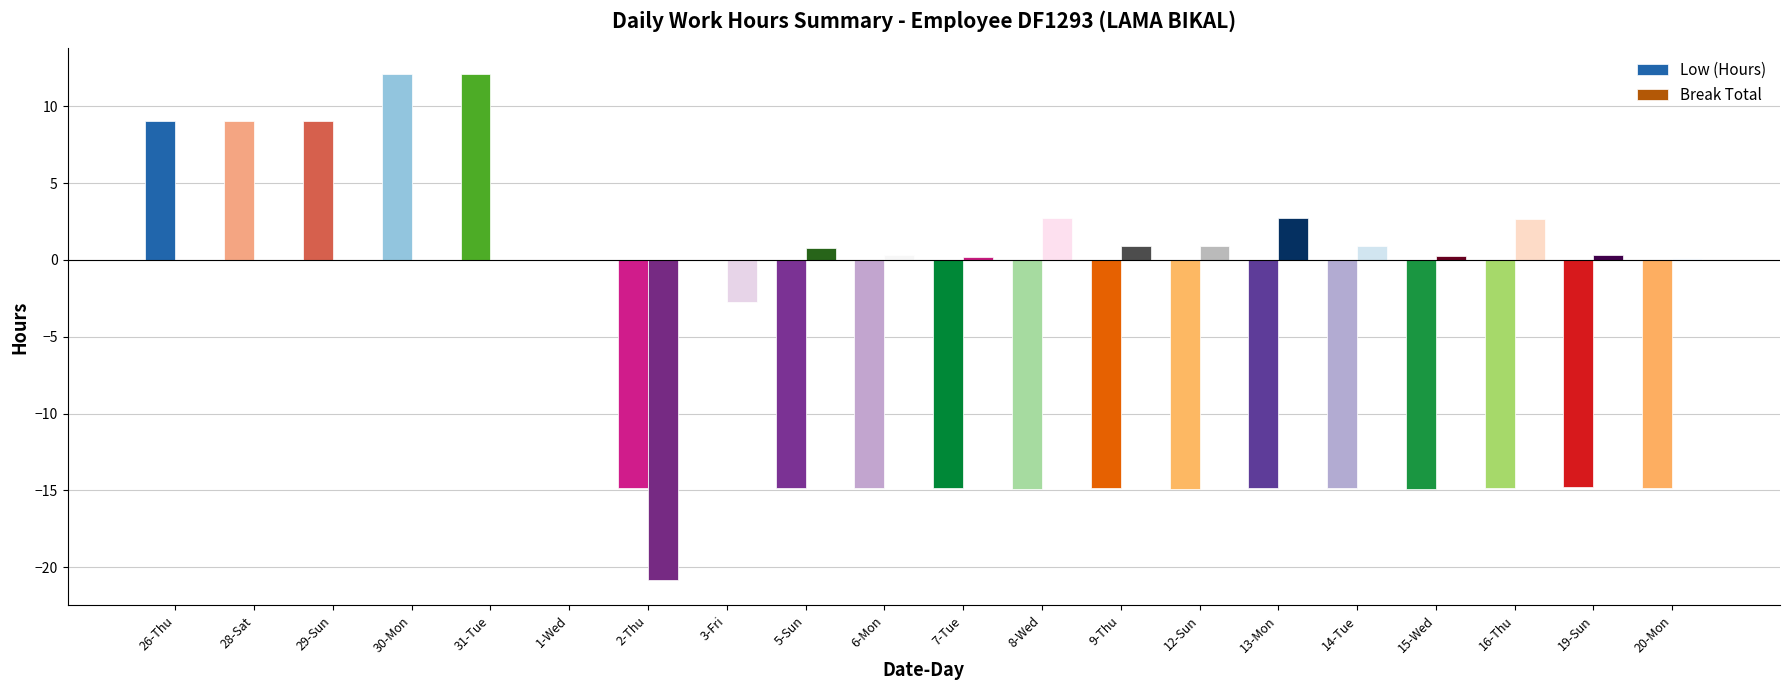

The Low (Hours) series shows 21.5 at 30-Mon. True or false?

False